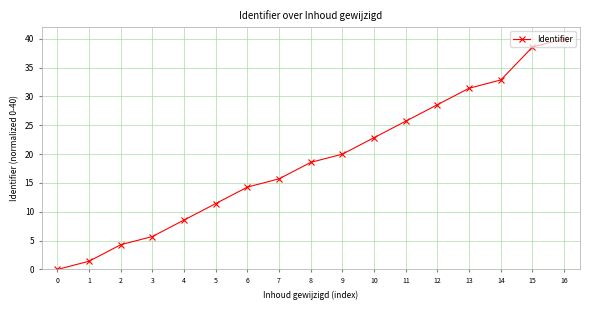

Rank the categories by value from lowest to highest.

0, 1, 2, 3, 4, 5, 6, 7, 8, 9, 10, 11, 12, 13, 14, 15, 16